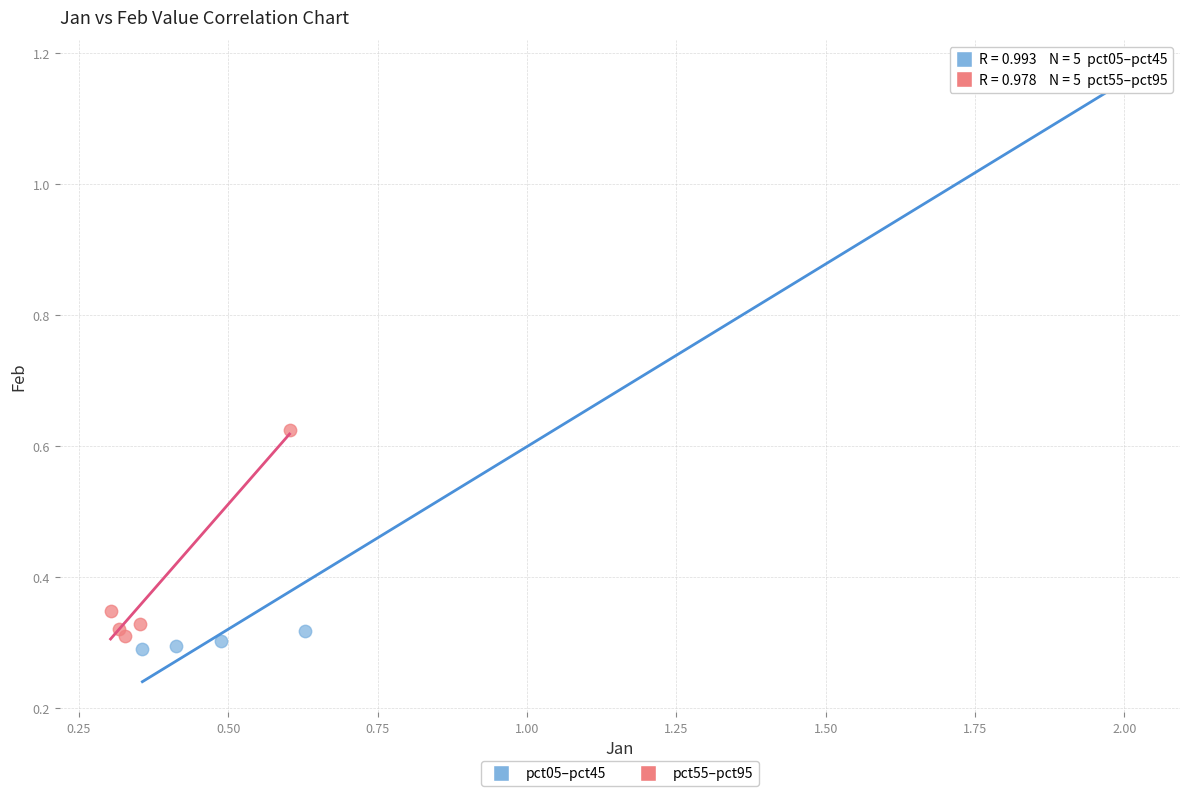

What are all the series names shown in the legend?

pct05–pct45, pct55–pct95